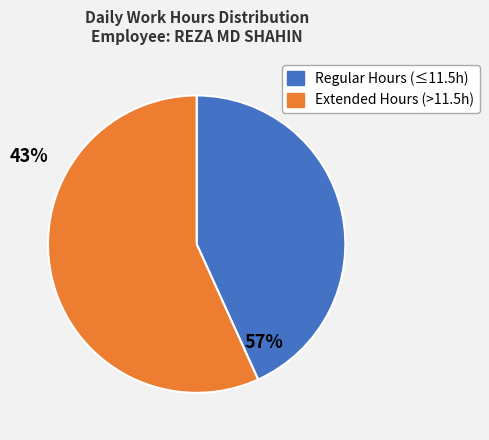

Is there a majority slice in this chart?

Yes